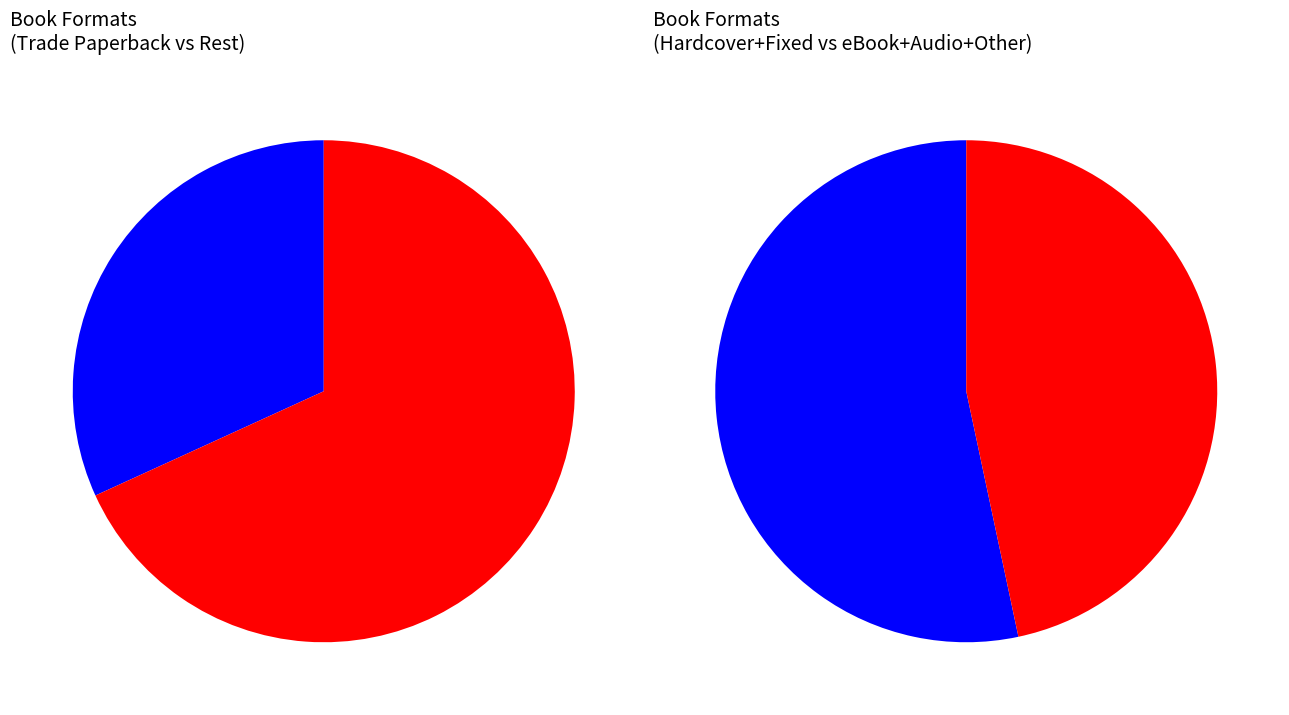

Does Audio Download represent more than half of the total?

No